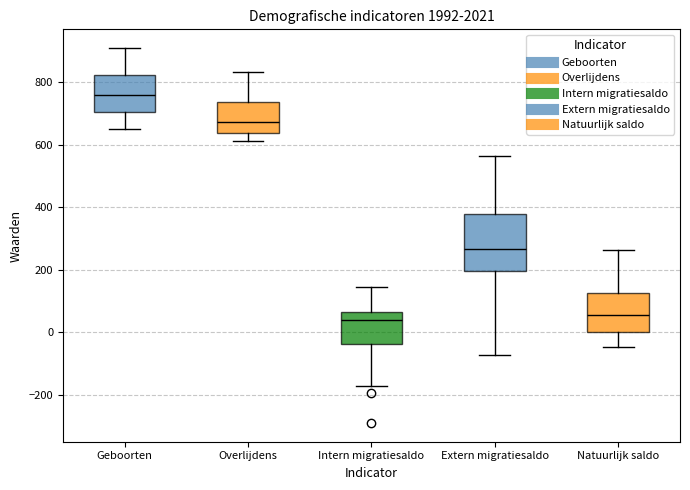

Reading left to right, transcribe this box plot: for each box, give where its median line is, the range the box spans, and where its two whiskers end, as read against the y-axis. The values are not printed on the chart, so give them approximately, as read against the axis.

Geboorten: median 760, box 700 to 820, whiskers 660 to 900
Overlijdens: median 680, box 640 to 740, whiskers 620 to 840
Intern migratiesaldo: median 40, box -40 to 60, whiskers -180 to 140
Extern migratiesaldo: median 260, box 200 to 380, whiskers -80 to 560
Natuurlijk saldo: median 60, box 0 to 120, whiskers -40 to 260